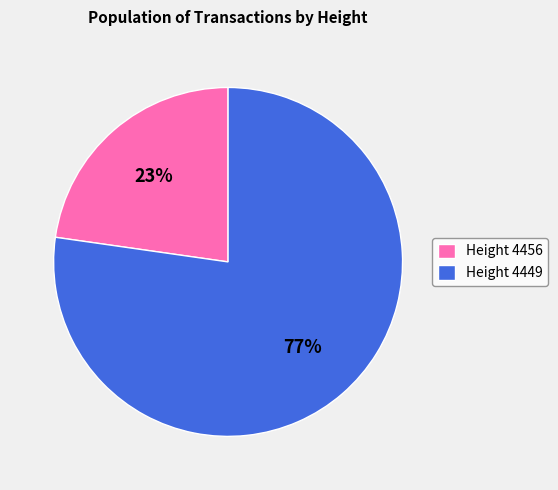

To the nearest percent, what is the combined percentage of Height 4456 and Height 4449?

100%